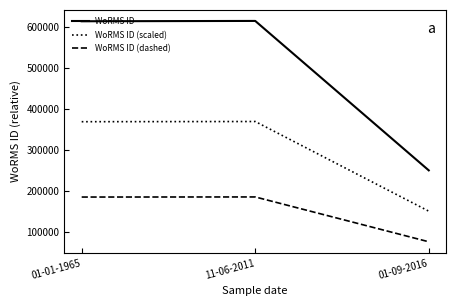

Rank the series at 01-09-2016 from lowest to highest value.

WoRMS ID (dashed), WoRMS ID (scaled), WoRMS ID